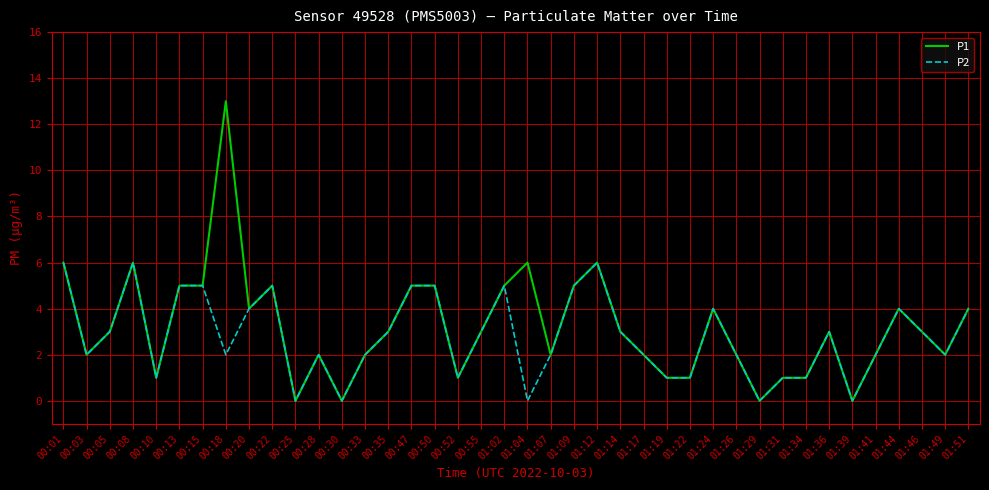

Which series has the widest spread of values?

P1